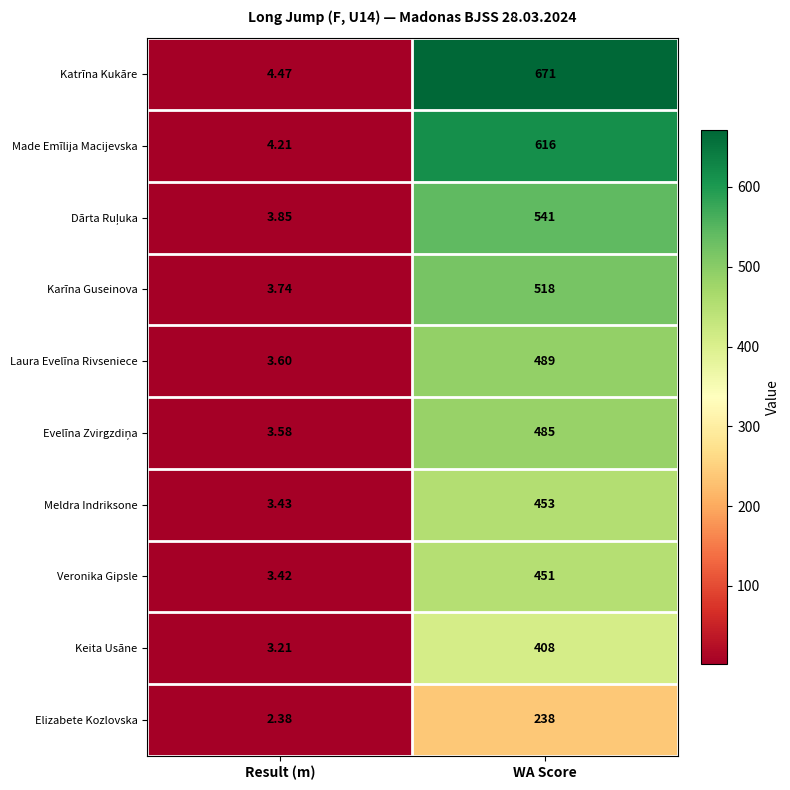

What is the spread (max minus min) of values at WA Score?

433.0